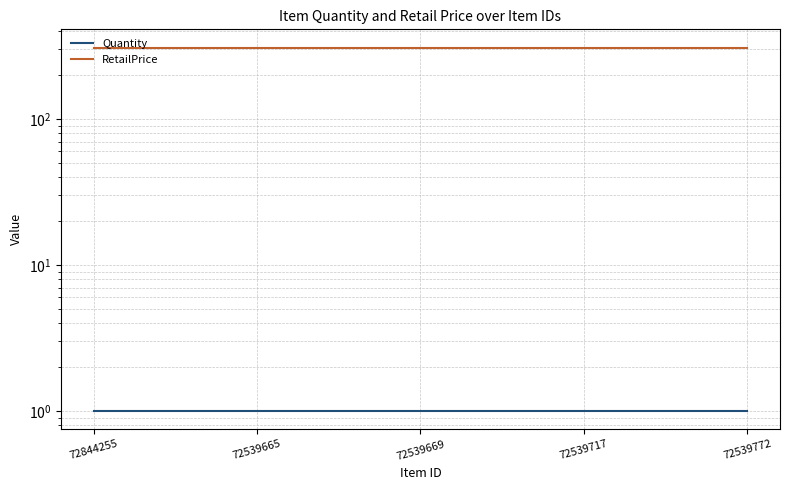

Which has a higher value, 72539665 or 72539717?

72539665